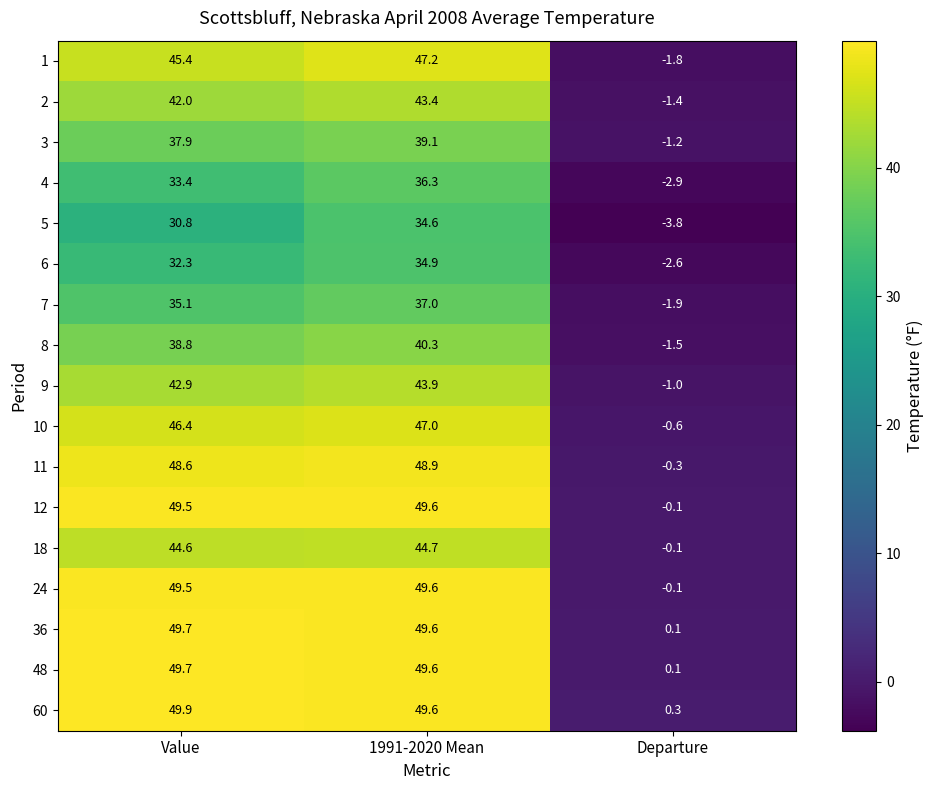

At which category does the chart reach its minimum across all series?

Departure